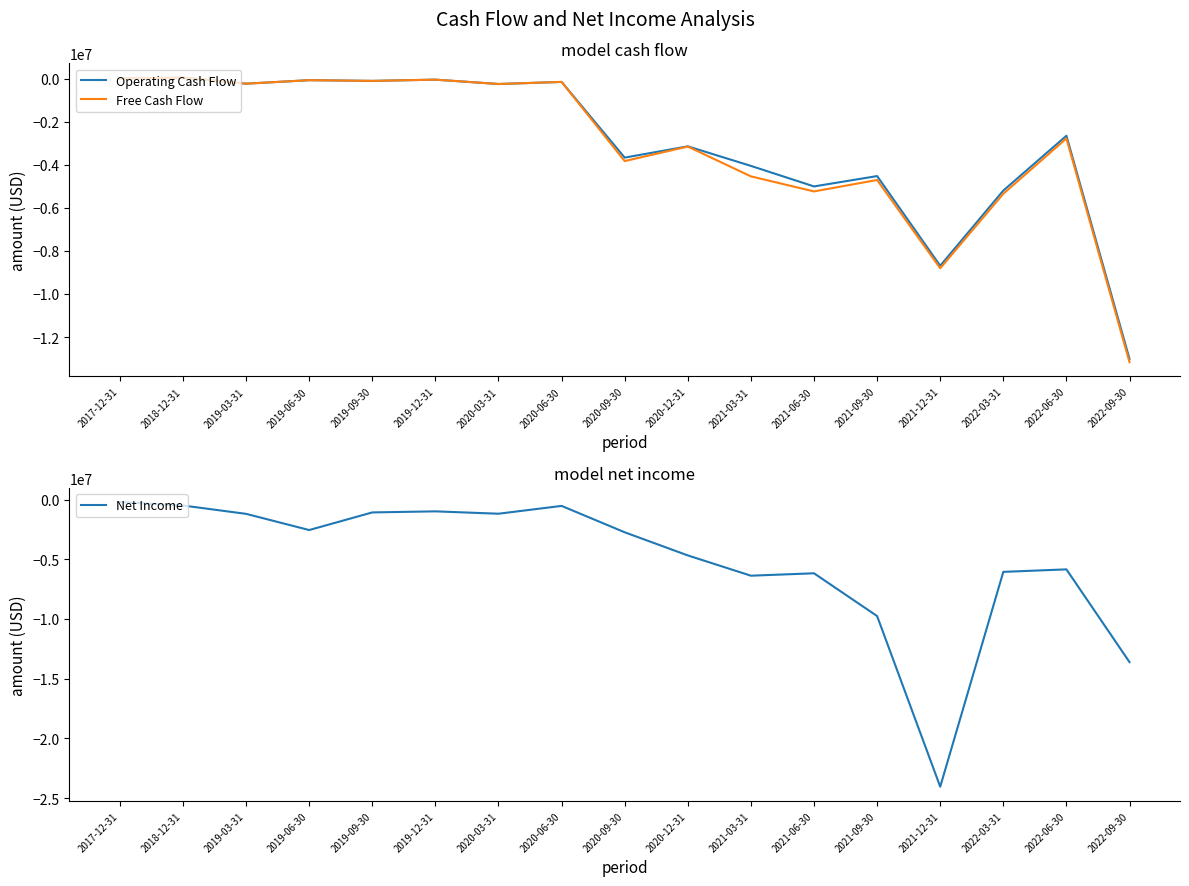

What is the label of the 11th point from the left?

2021-03-31